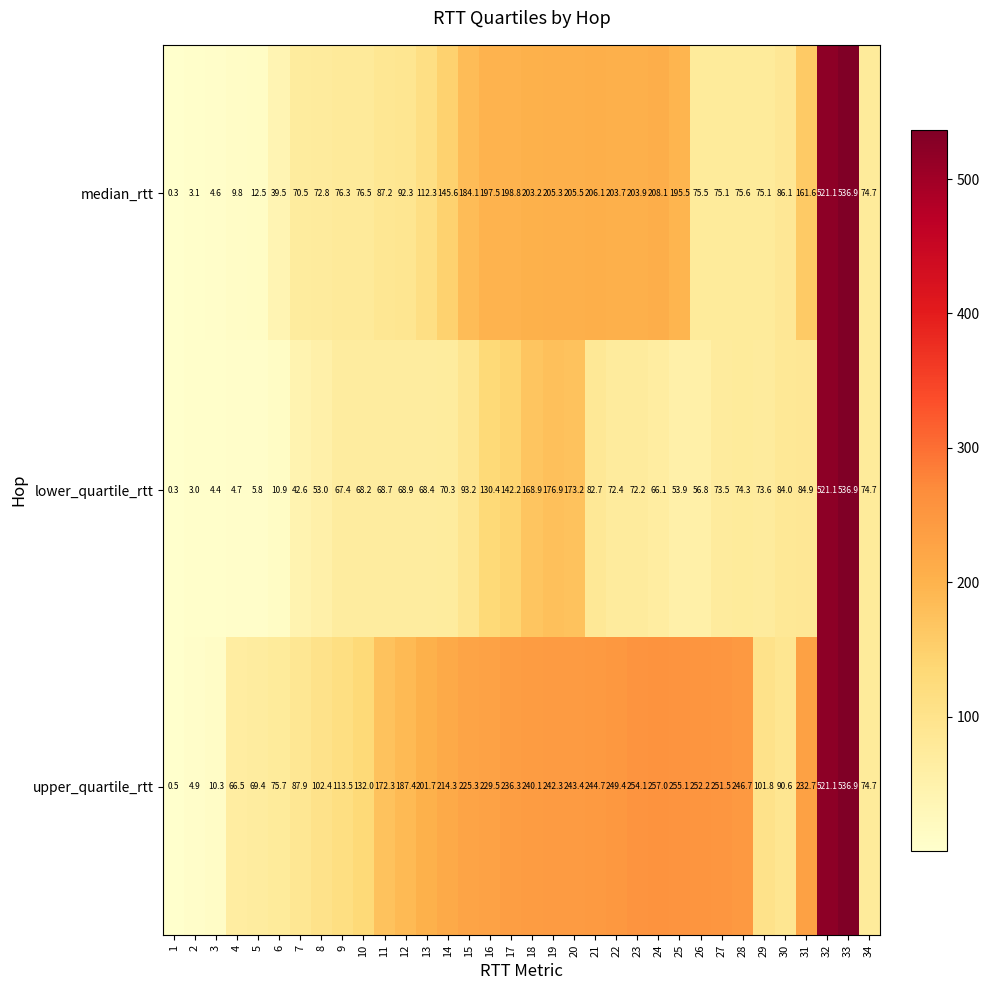

At which category does the chart reach its minimum across all series?

1